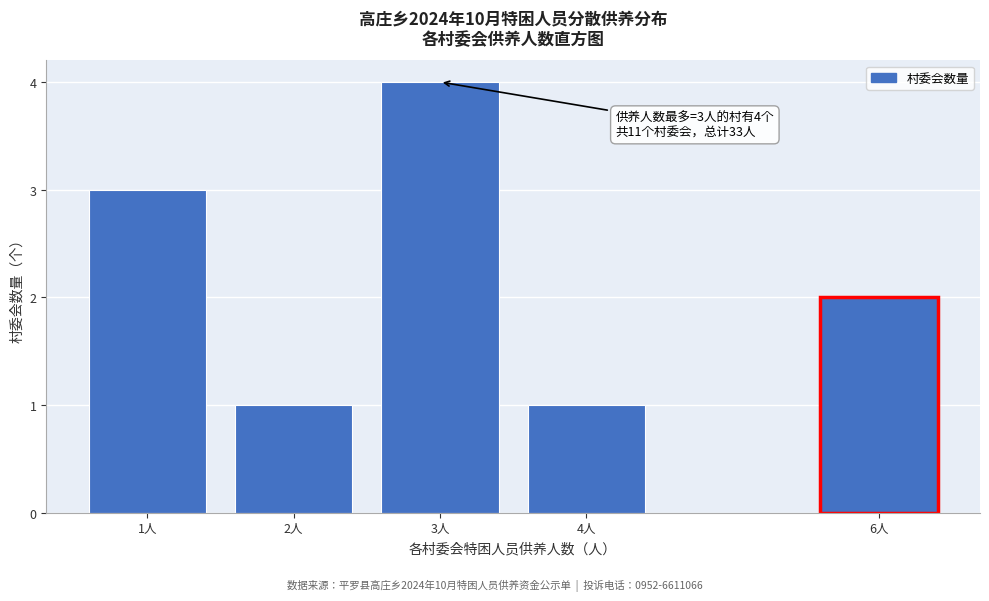

Reading left to right, extract all data points from this chart.

3	1	4	1	2